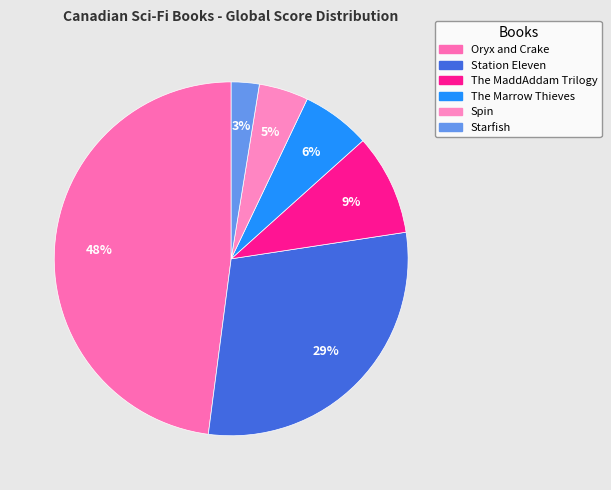

What is the smallest slice in the pie chart?

Starfish